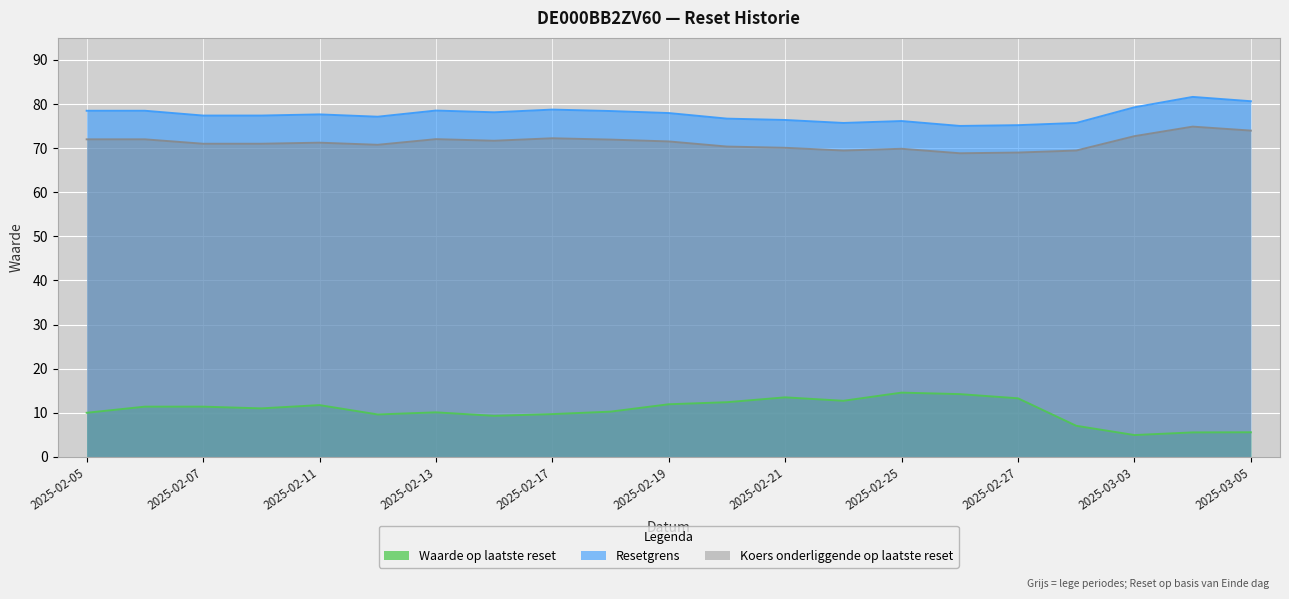

What is the sum of the Koers onderliggende op laatste reset values at 2025-02-25 and 2025-02-11?

141.1